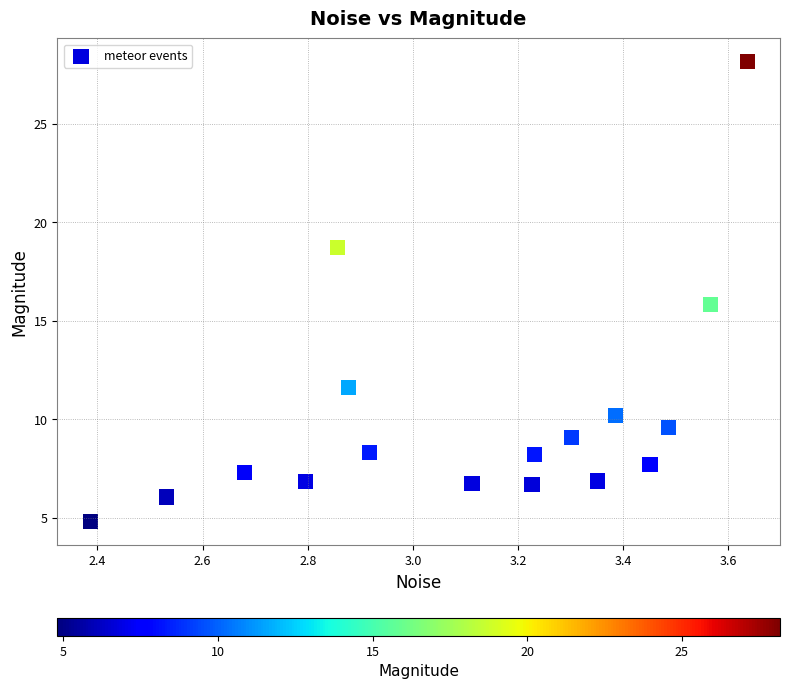

What is the range of Y values (max minus min)?

23.4